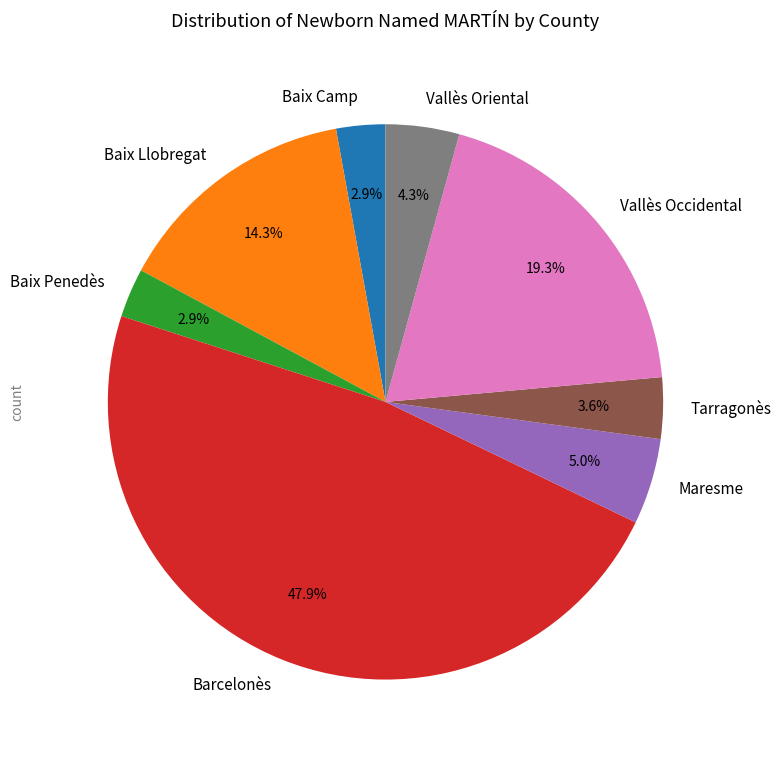

How many segments does this pie chart have?

8